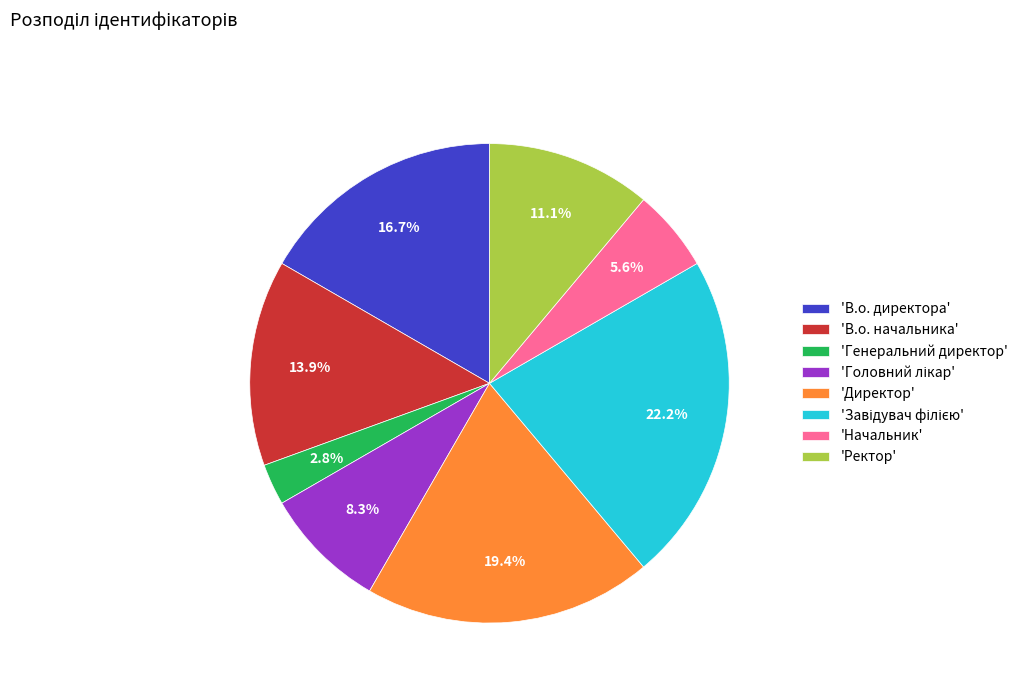

Does 'Генеральний директор' represent more than half of the total?

No